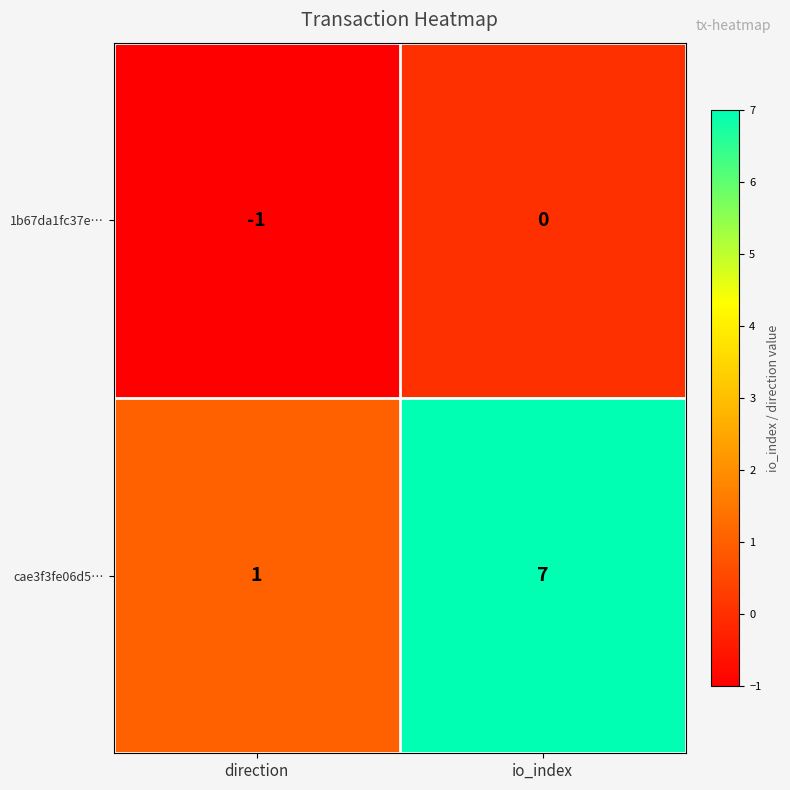

Rank the series by their average value, from lowest to highest.

1b67da1fc37e…, cae3f3fe06d5…